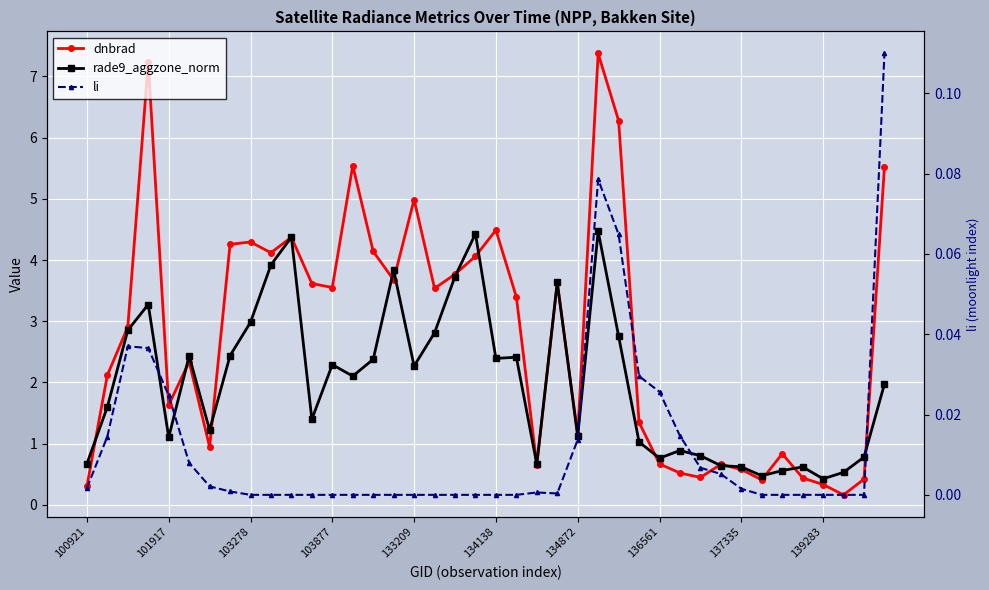

True or false: rade9_aggzone_norm and li cross at least once.

False